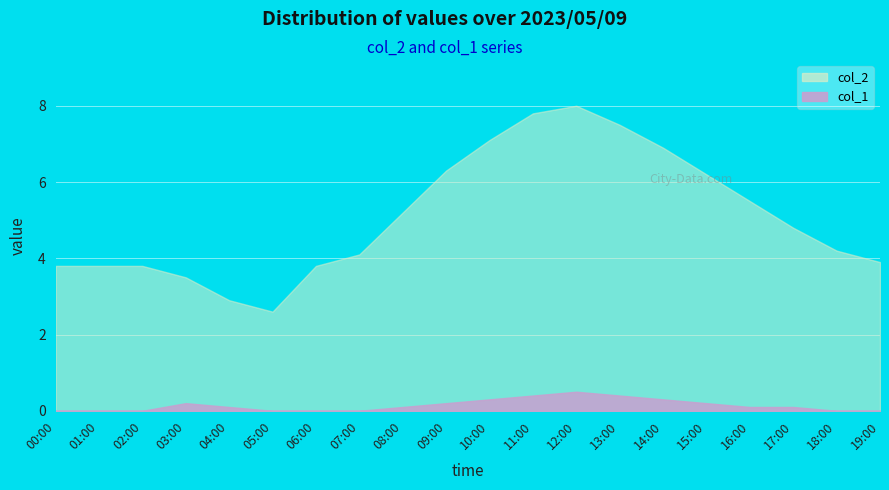

What position from the right is 09:00?

11